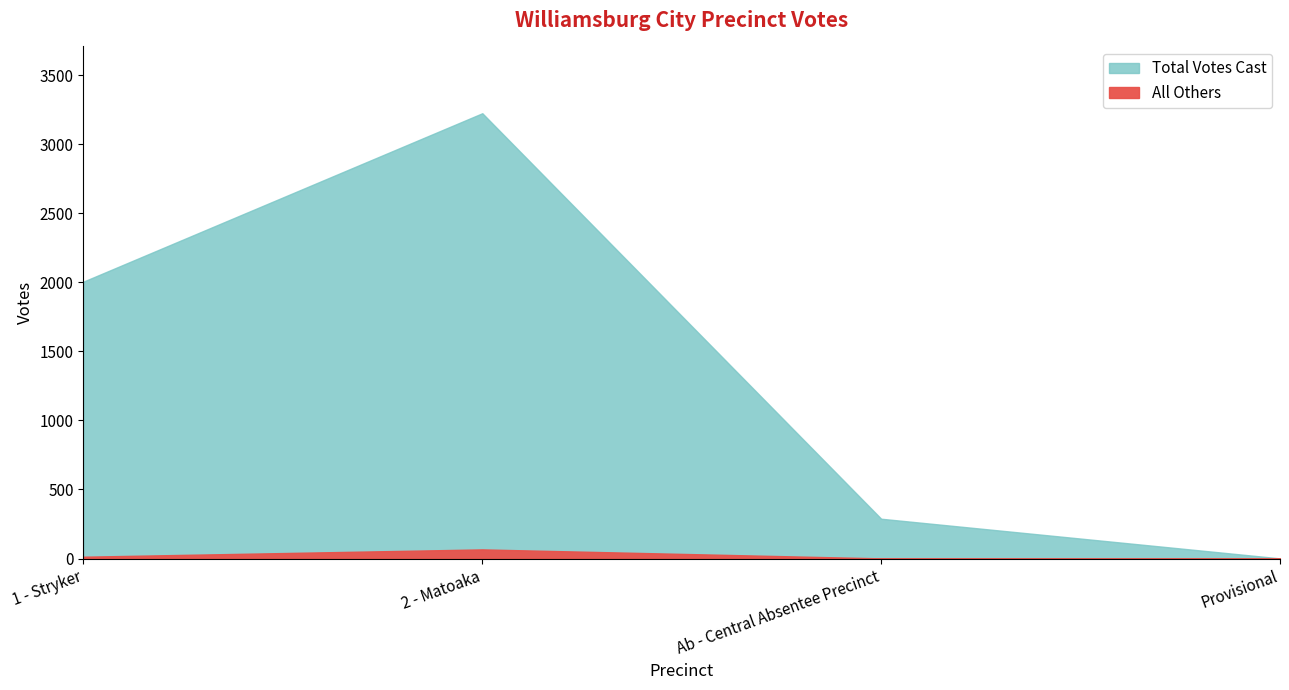

Is it true that Total Votes Cast equals 200 at Ab - Central Absentee Precinct?

False